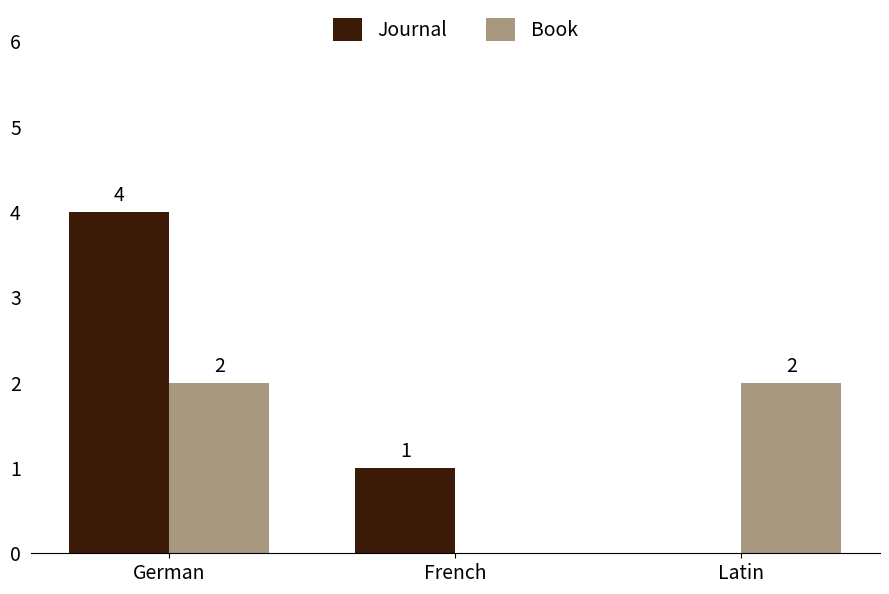

Which series changed the most between German and French?

Journal